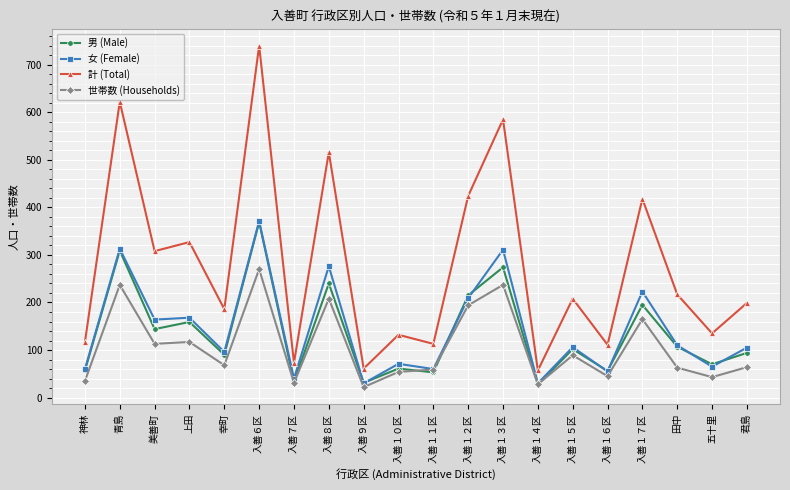

What is the difference between the second highest and minimum values in the 女 (Female) series?

283